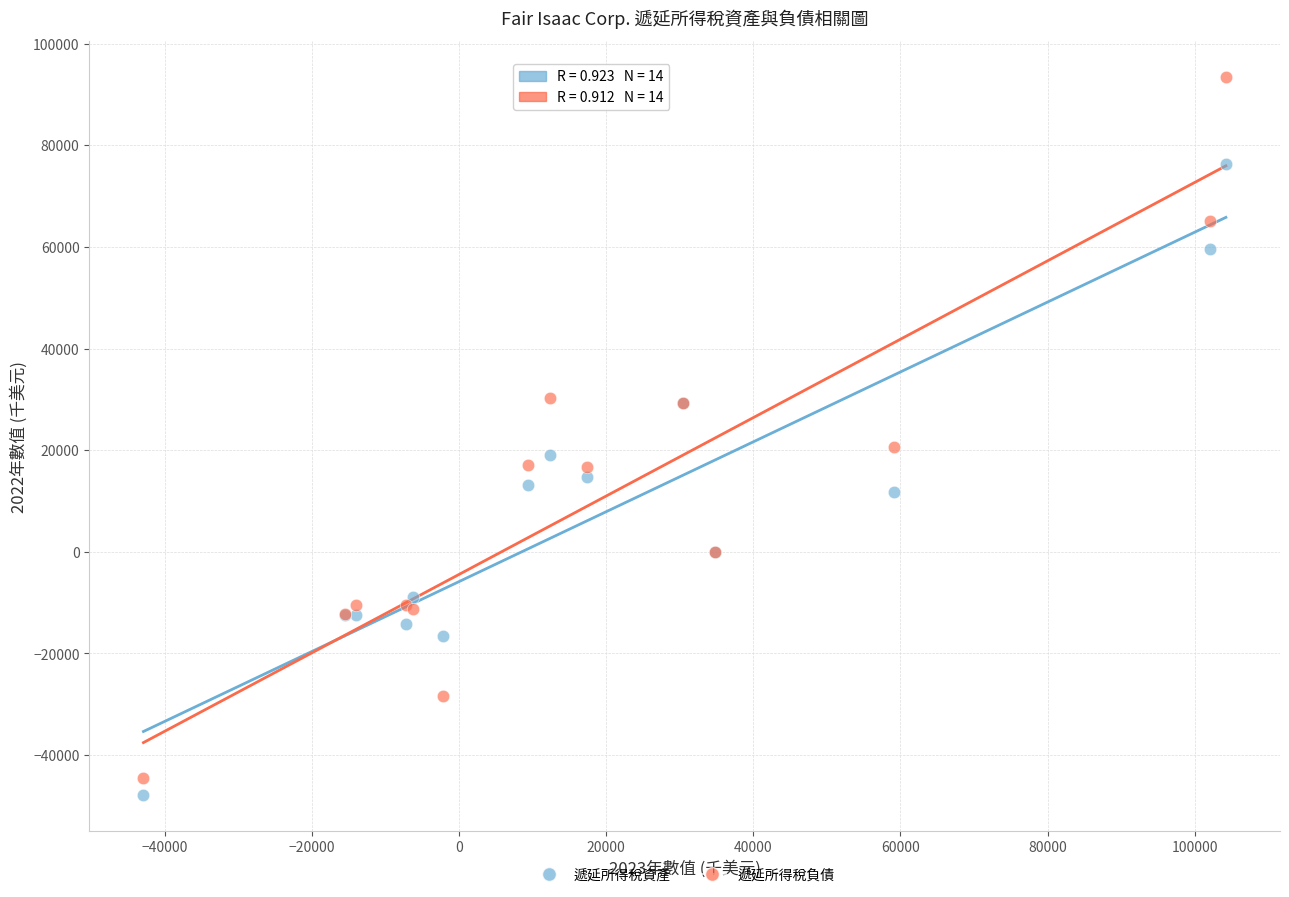

What are all the series names shown in the legend?

遞延所得稅資產, 遞延所得稅負債